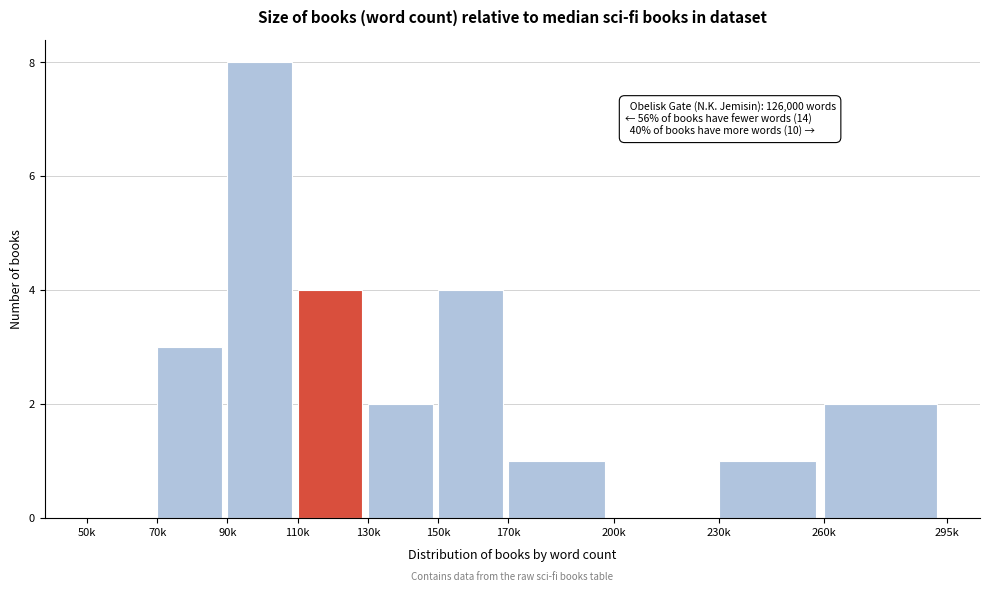

Reading right to left, what are all the values shown in this chart?

260k=2	230k=1	200k=0	170k=1	150k=4	130k=2	110k=4	90k=8	70k=3	50k=0